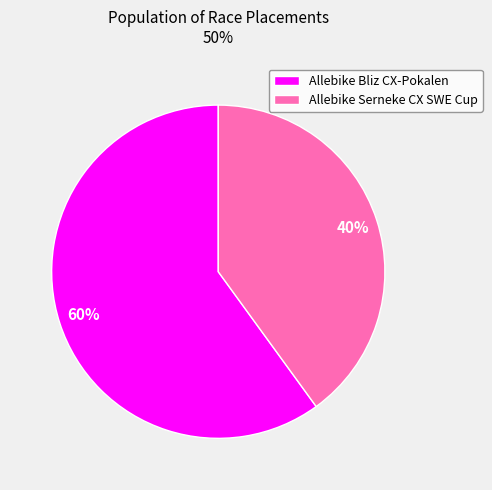

To the nearest percent, what is the combined percentage of Allebike Bliz CX-Pokalen and Allebike Serneke CX SWE Cup?

100%